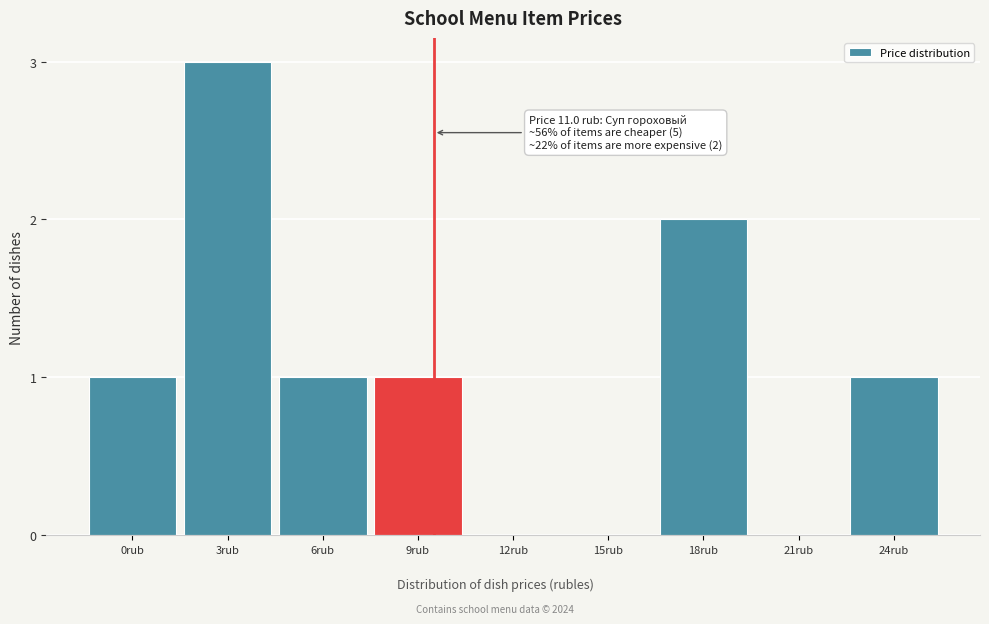

Reading left to right, what are all the values shown in this chart?

0rub=1	3rub=3	6rub=1	9rub=1	12rub=0	15rub=0	18rub=2	21rub=0	24rub=1